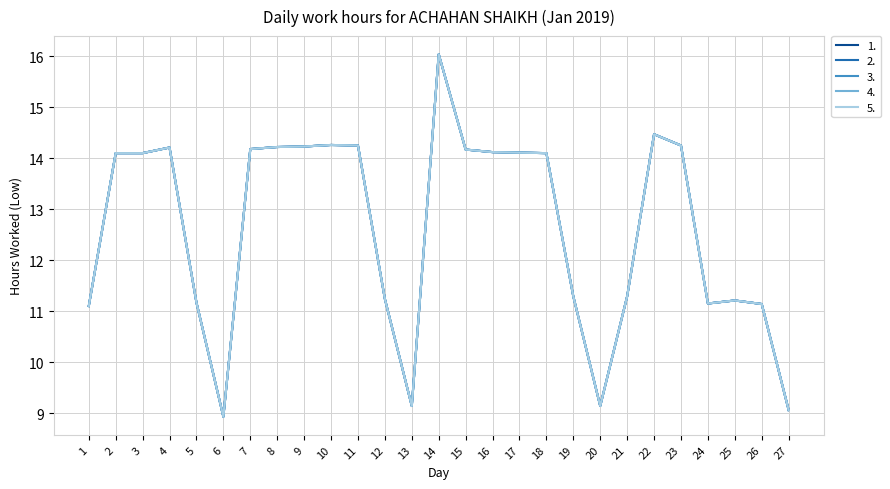

True or false: 1. and 5. intersect in this chart.

False